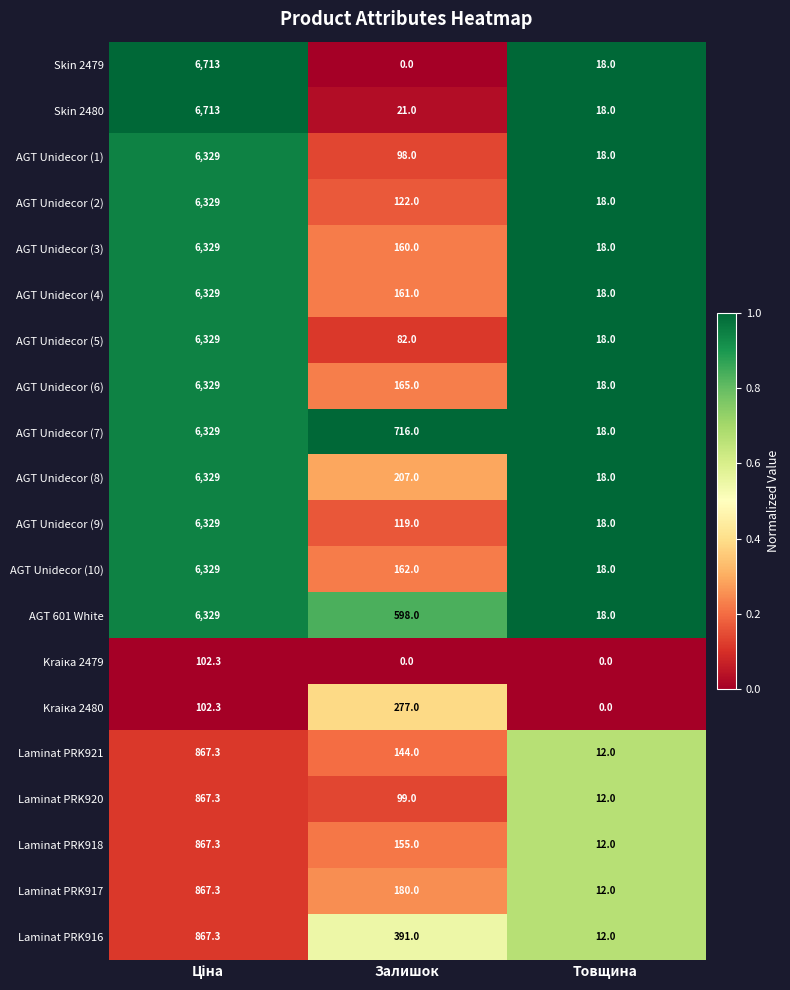

The value of AGT 601 White at Товщина is 4.7. True or false?

False